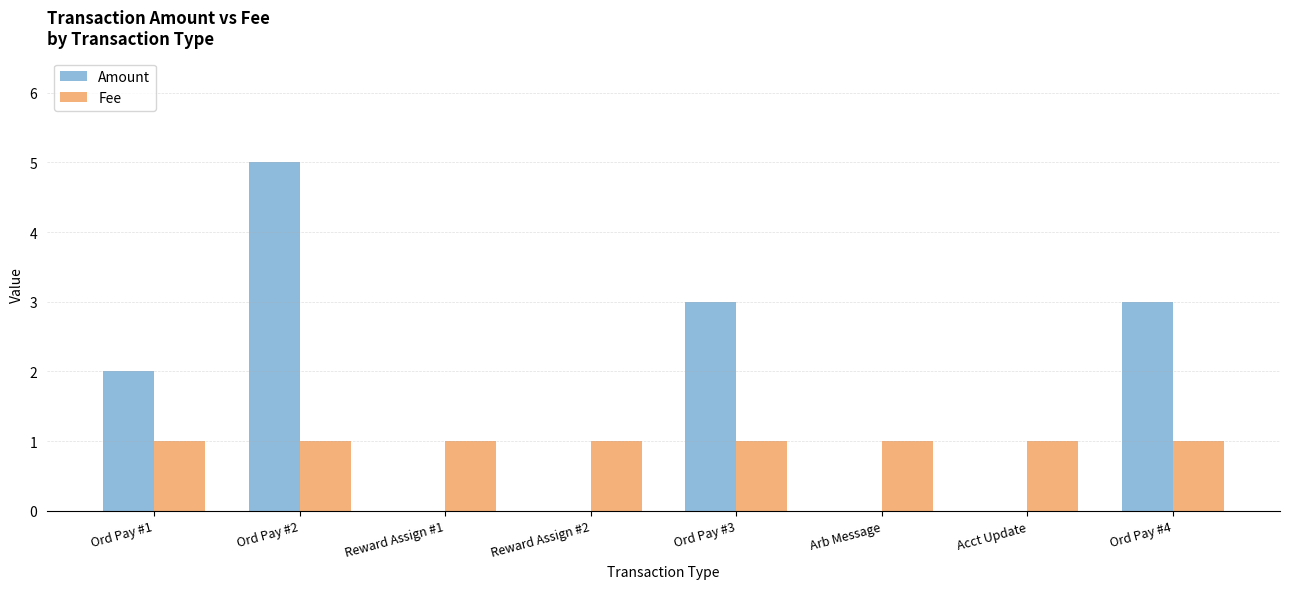

What is the greatest value displayed?

5.0